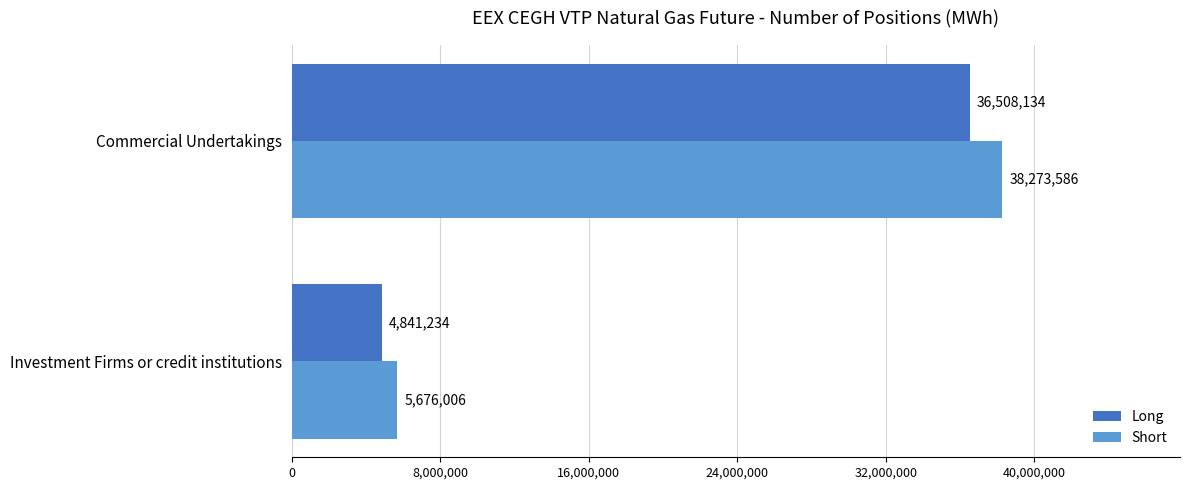

Which series has the widest spread of values?

Short